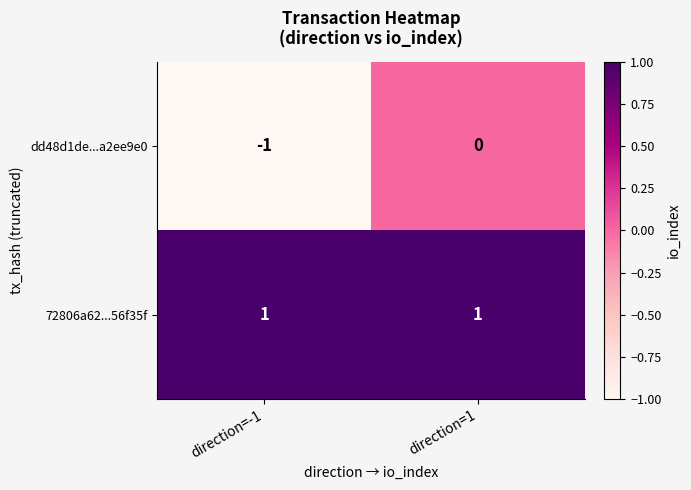

The value of 72806a62...56f35f at direction=1 is 1. True or false?

True